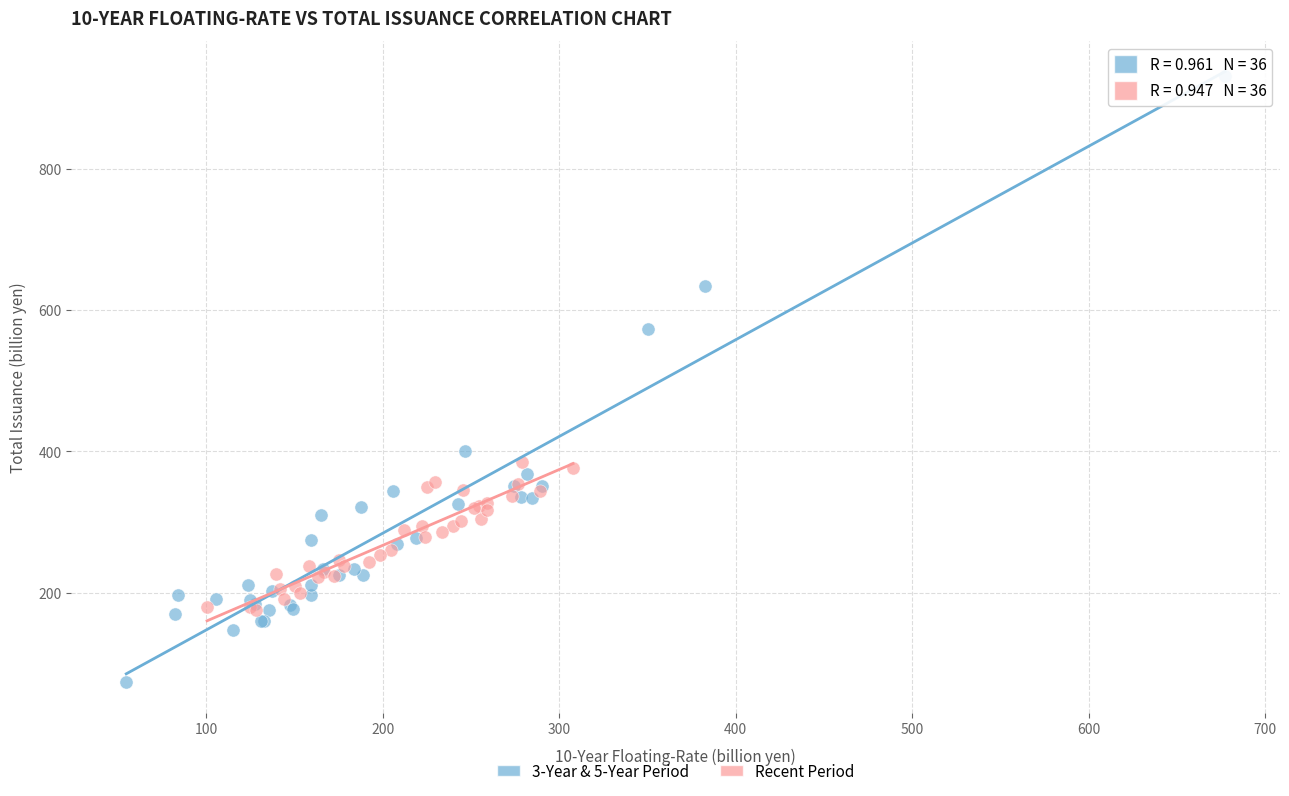

Which series contains the lowest Y value?

3-Year & 5-Year Period